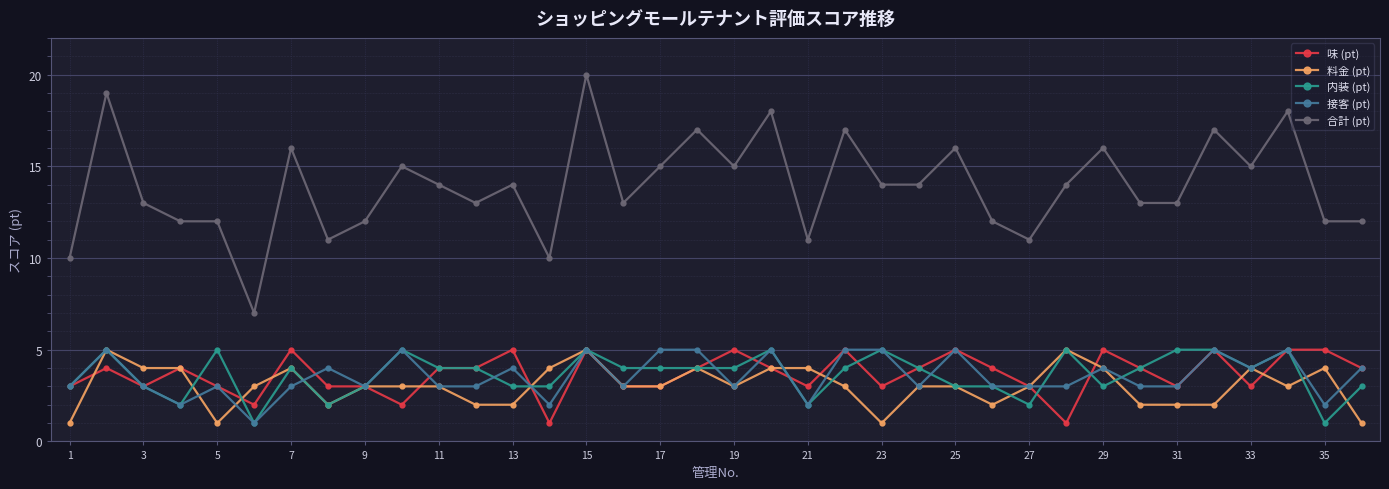

Which series has the largest total across all categories?

合計 (pt)